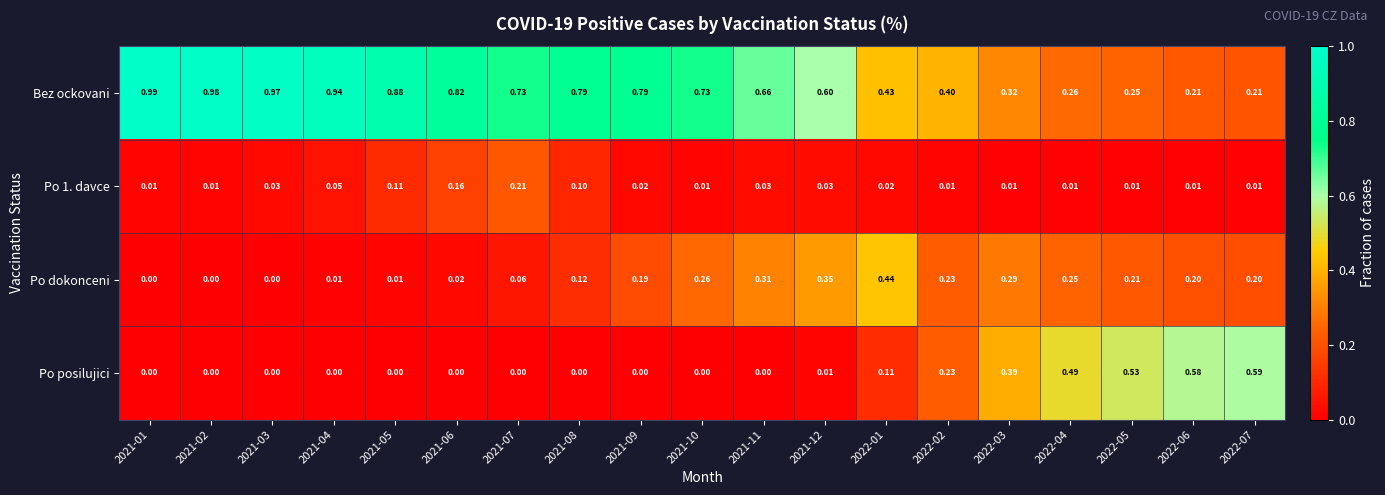

Which series has the widest spread of values?

Bez ockovani